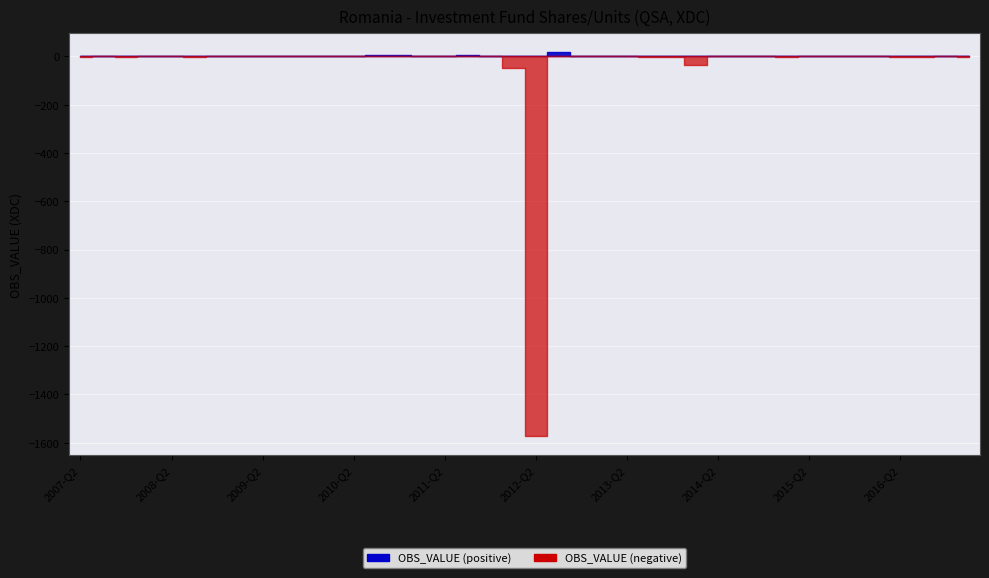

Reading left to right, transcribe all the data shown in this chart.

OBS_VALUE: -0.6	0.1	-0.1	0.0	0.0	-0.2	0.8	0.5	2.0	1.9	1.2	2.5	1.1	5.1	5.0	0.0	0.7	4.5	1.5	-48.6	-1572.7	16.6	0.0	-0.0	0.4	-0.2	-0.1	-34.4	0.0	0.1	0.0	-0.1	0.0	0.0	-0.0	1.7	-0.2	-1.2	0.2	-0.5
OBS_VALUE_pos: 0.0	0.1	0.0	0.0	0.0	0.0	0.8	0.5	2.0	1.9	1.2	2.5	1.1	5.1	5.0	0.0	0.7	4.5	1.5	0.0	0.0	16.6	0.0	0.0	0.4	0.0	0.0	0.0	0.0	0.1	0.0	0.0	0.0	0.0	0.0	1.7	0.0	0.0	0.2	0.0
OBS_VALUE_neg: -0.6	0.0	-0.1	0.0	0.0	-0.2	0.0	0.0	0.0	0.0	0.0	0.0	0.0	0.0	0.0	0.0	0.0	0.0	0.0	-48.6	-1572.7	0.0	0.0	-0.0	0.0	-0.2	-0.1	-34.4	0.0	0.0	0.0	-0.1	0.0	0.0	-0.0	0.0	-0.2	-1.2	0.0	-0.5